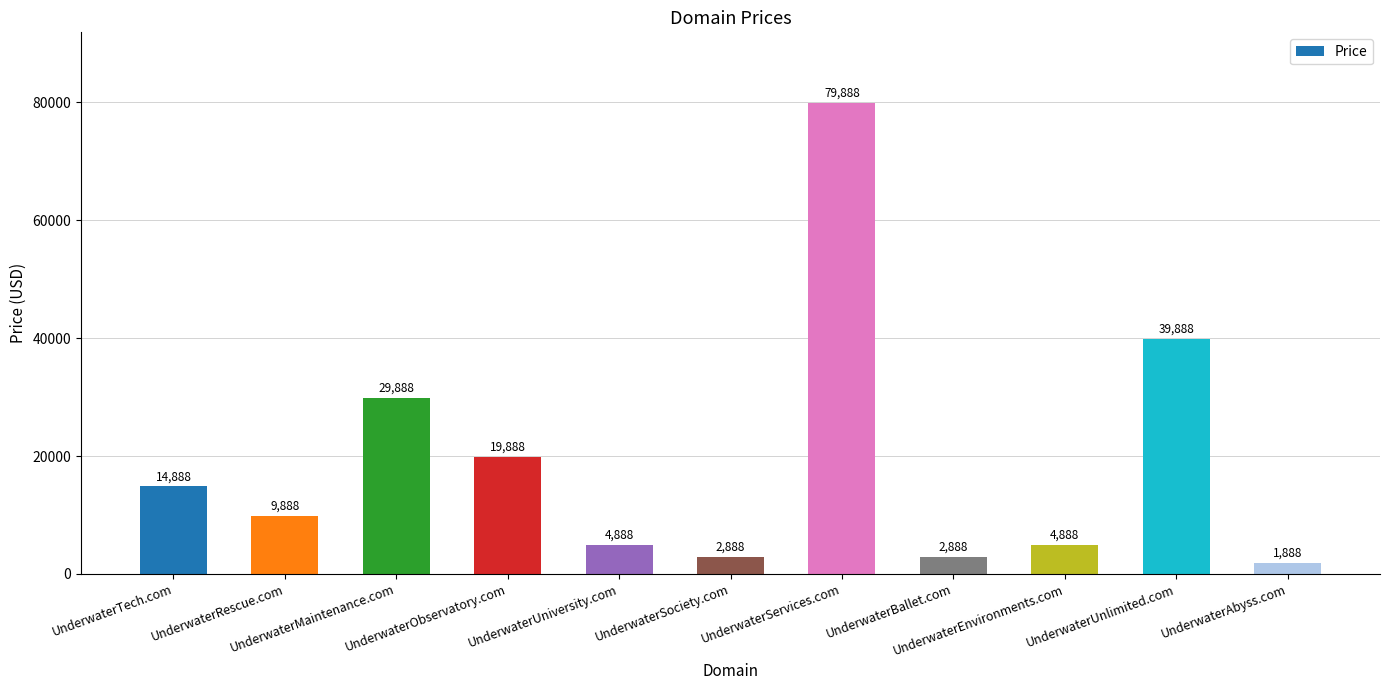

What is the maximum value shown in the chart?

79888